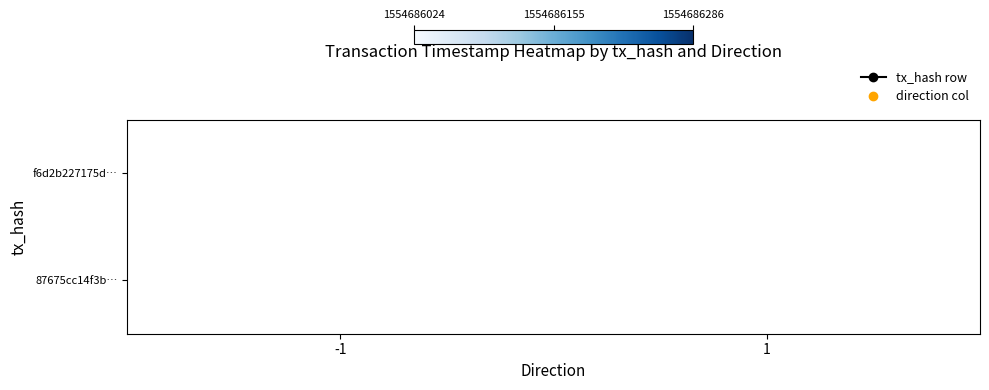

List the series in order of their peak value, lowest first.

87675cc14f3be1ccb13d72088bc47e9d505f67b, f6d2b227175d3a7bbbcd5da3ba30e4aa51d2581